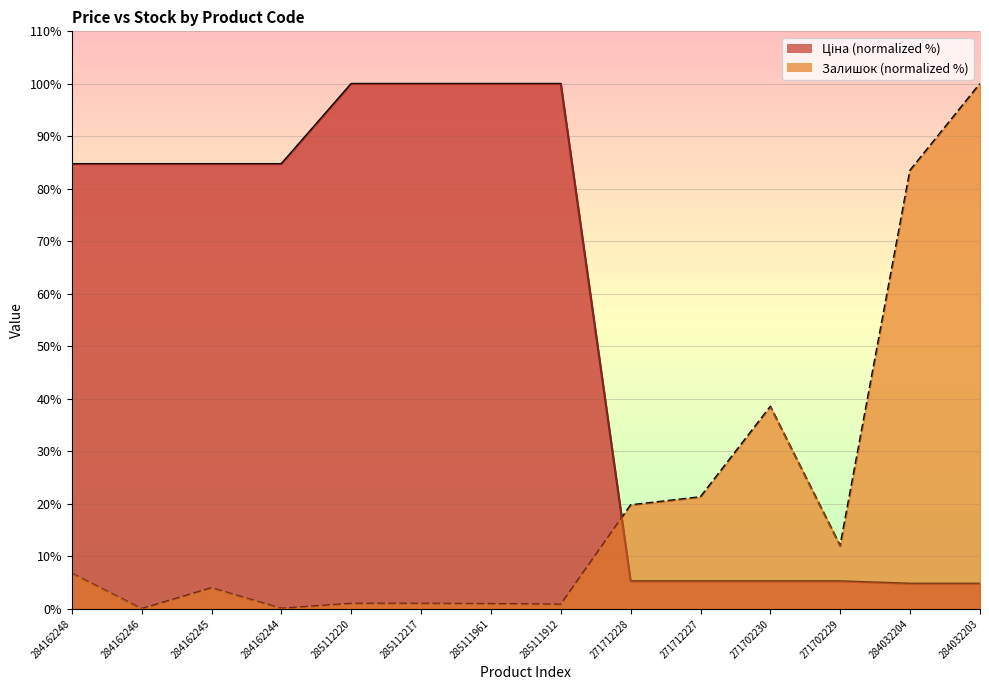

The value of Ціна at 285112217 is 145.5. True or false?

False